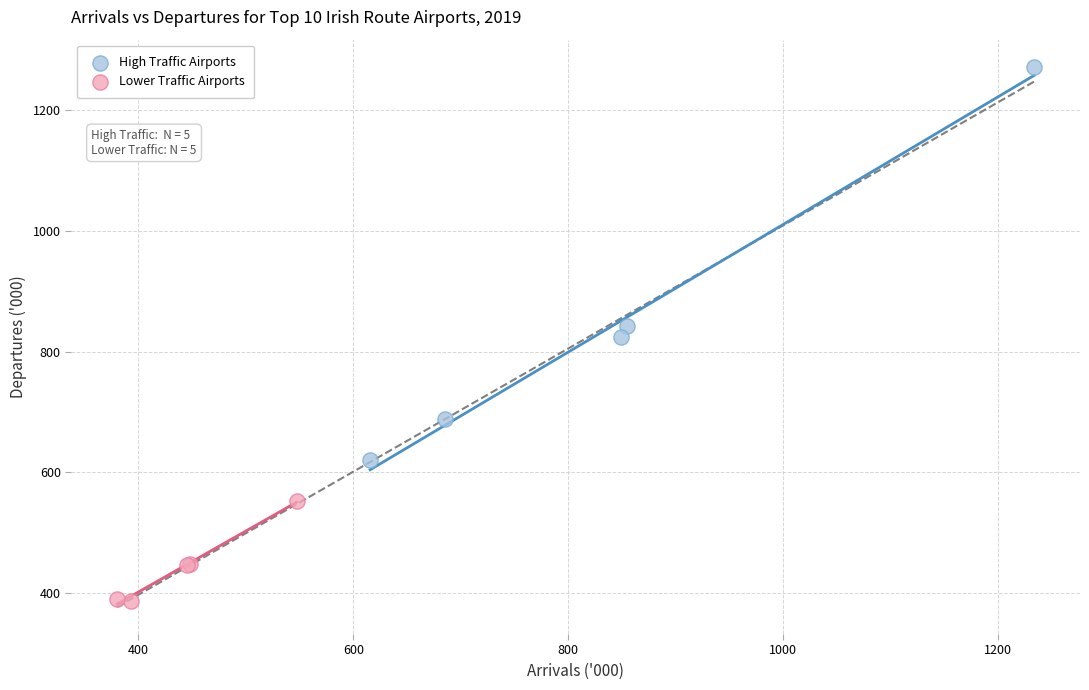

Which series reaches the minimum Y coordinate?

Lower Traffic Airports